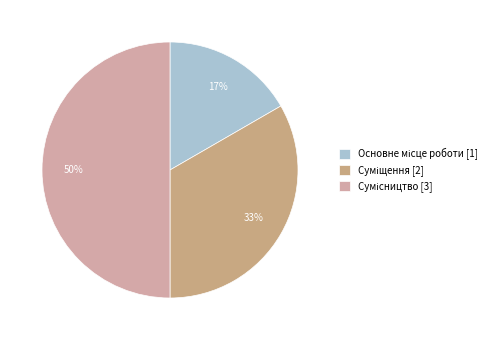

Does any single category account for the majority?

No